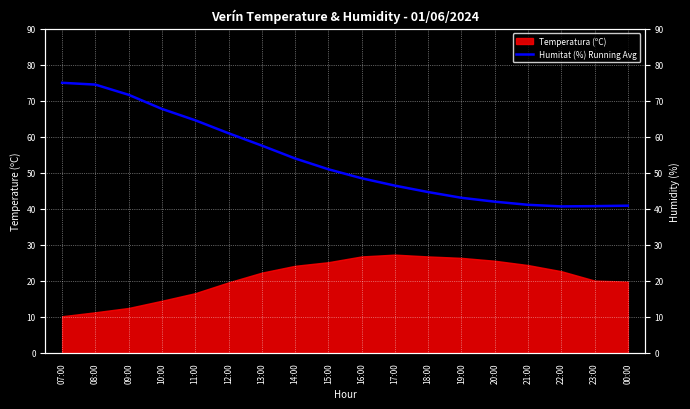

How many points are lower than both their immediate neighbors (excluding endpoints)?

1